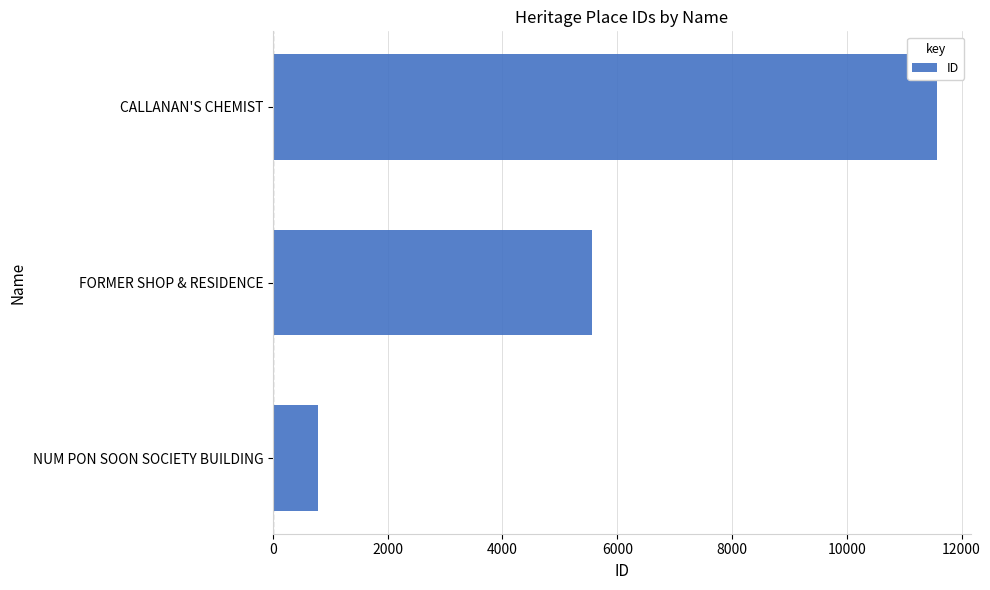

Between NUM PON SOON SOCIETY BUILDING and FORMER SHOP & RESIDENCE, which is larger?

FORMER SHOP & RESIDENCE